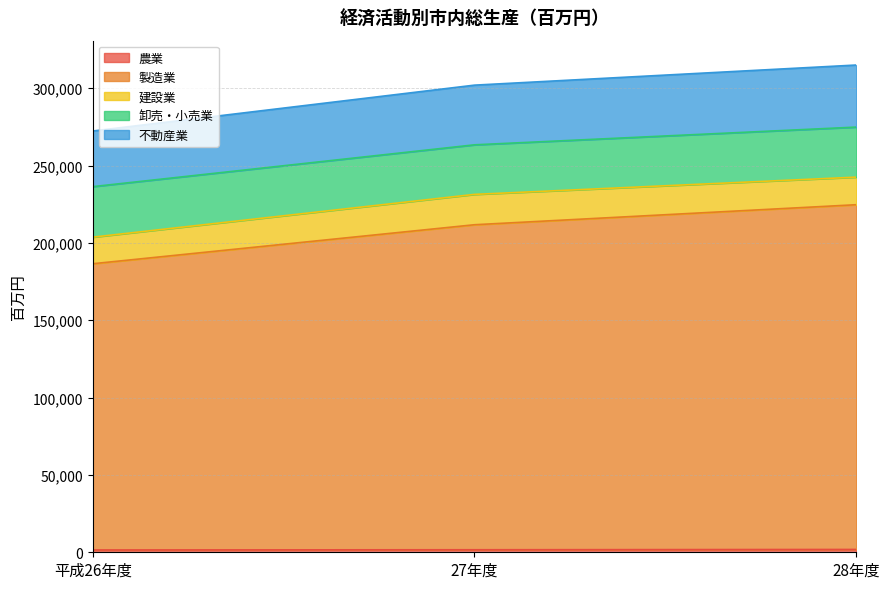

What is the minimum value shown in the chart?

1491